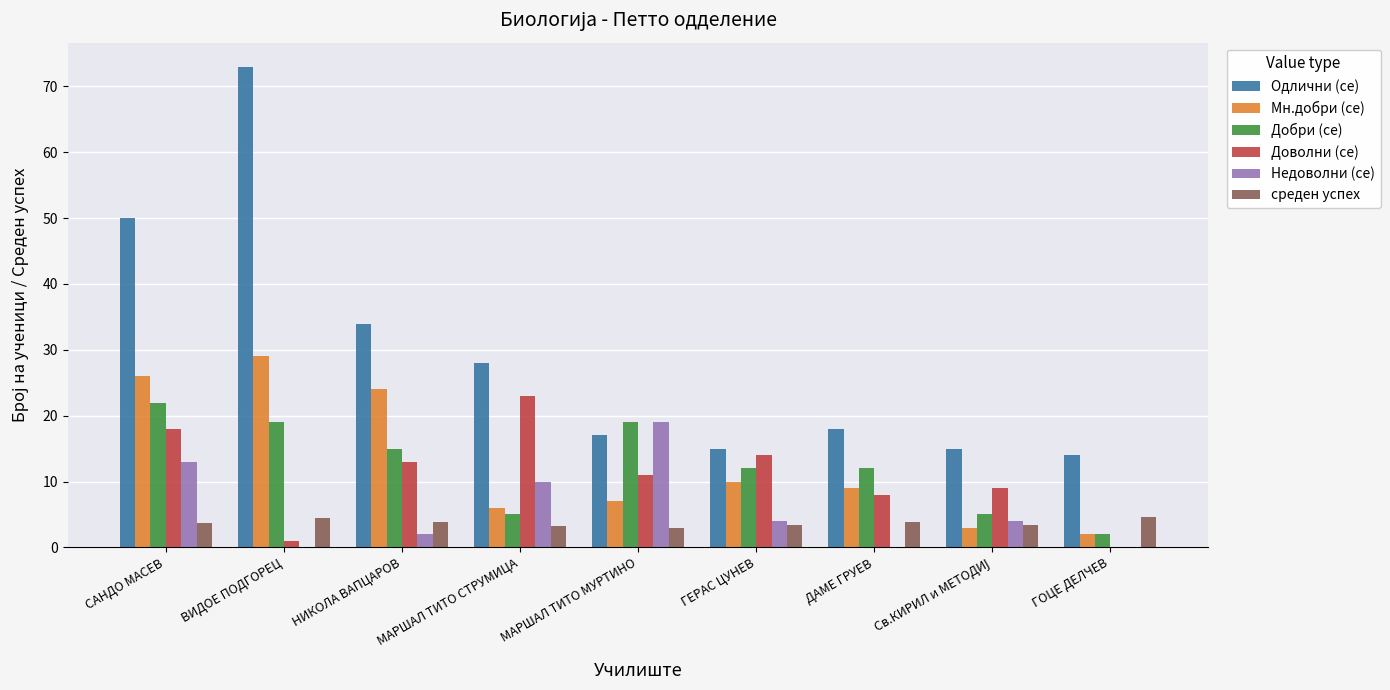

Where is Одлични (се) nearest to the value 43?

САНДО МАСЕВ